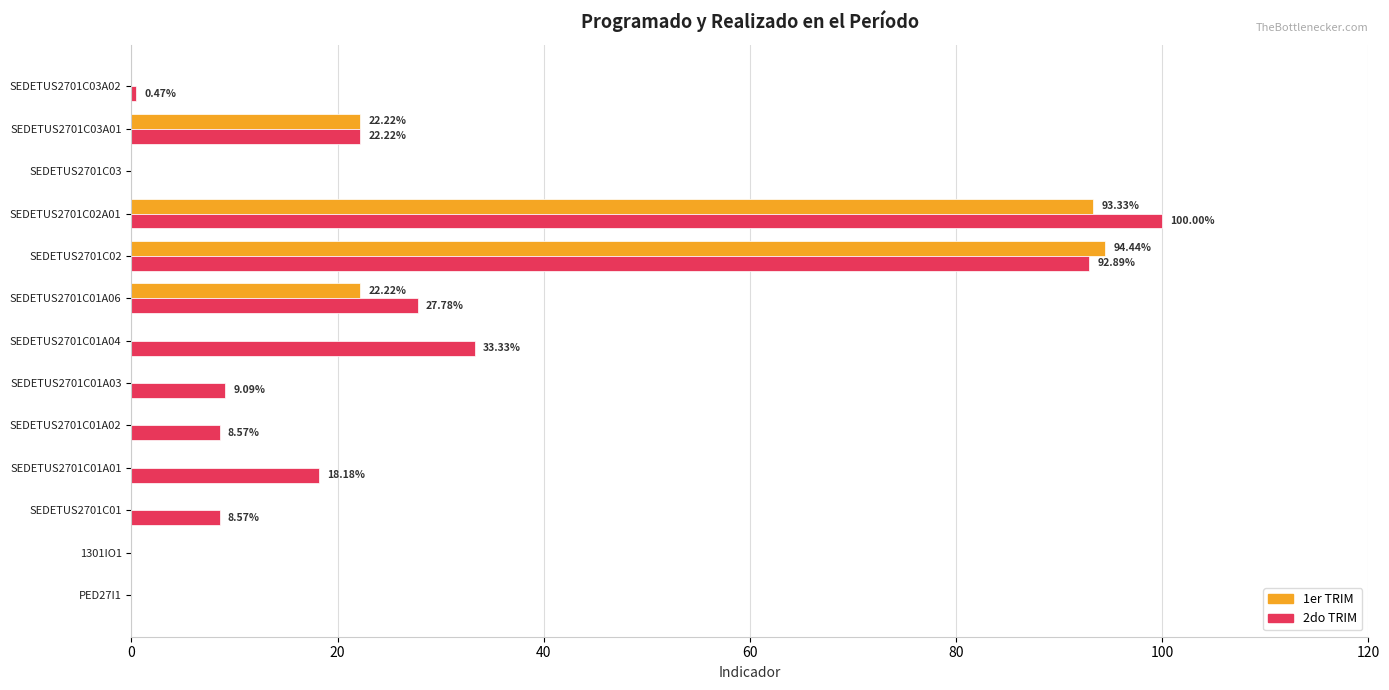

What is the sum of the 1er TRIM values at SEDETUS2701C01A02 and SEDETUS2701C01A06?

22.2